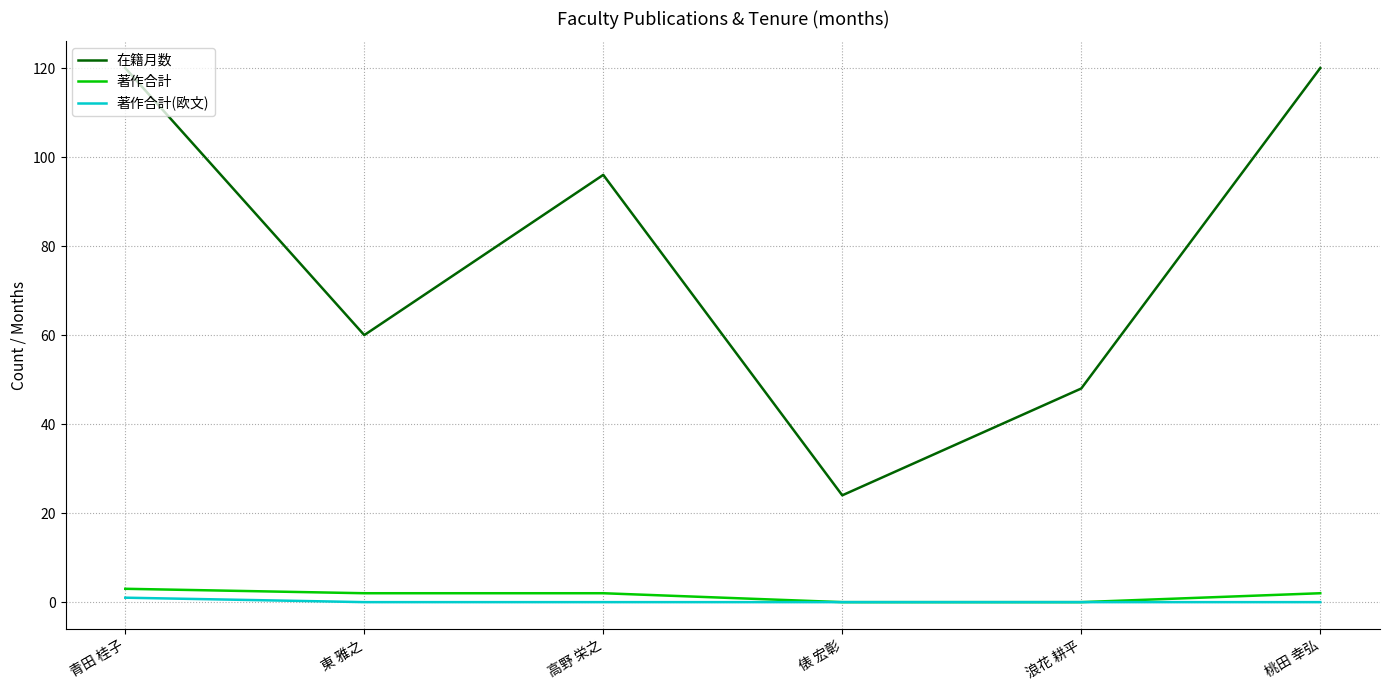

Count the 在籍月数 values in the range 48 to 120.

5